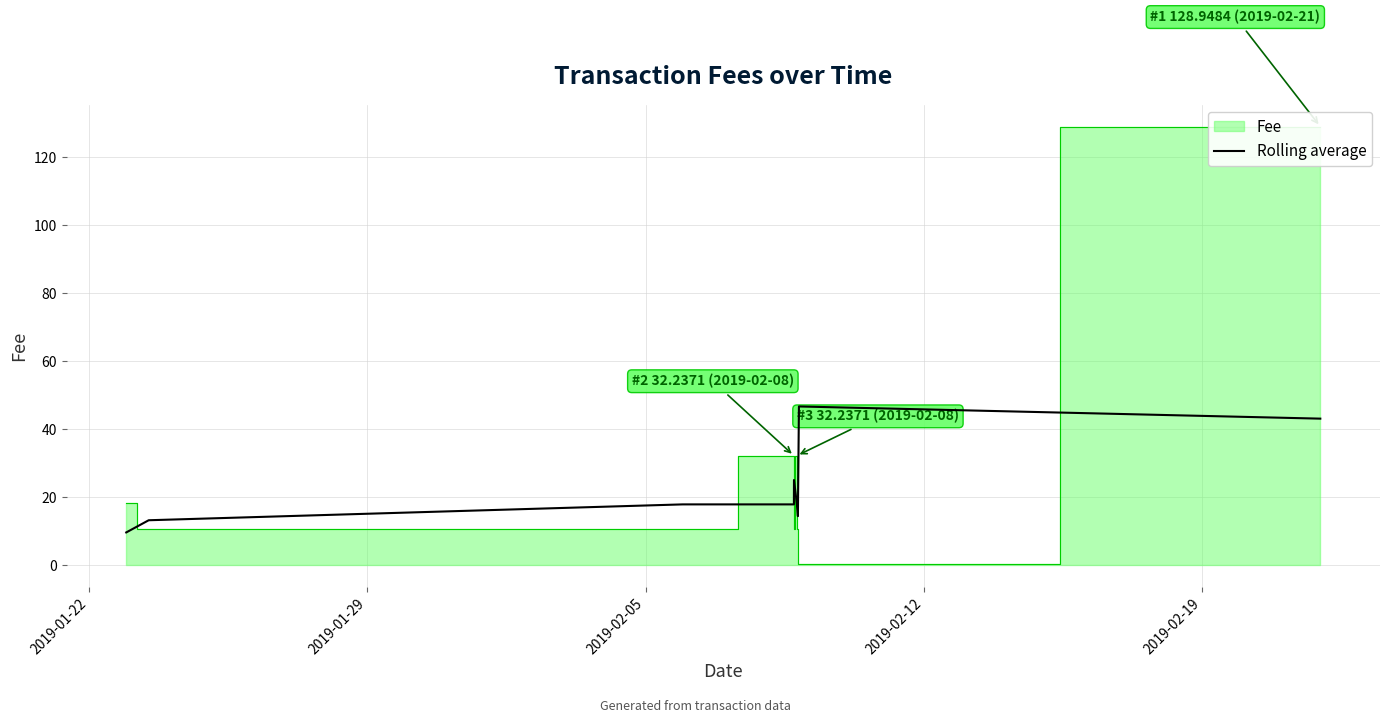

What is the maximum value for Rolling average?

46.7